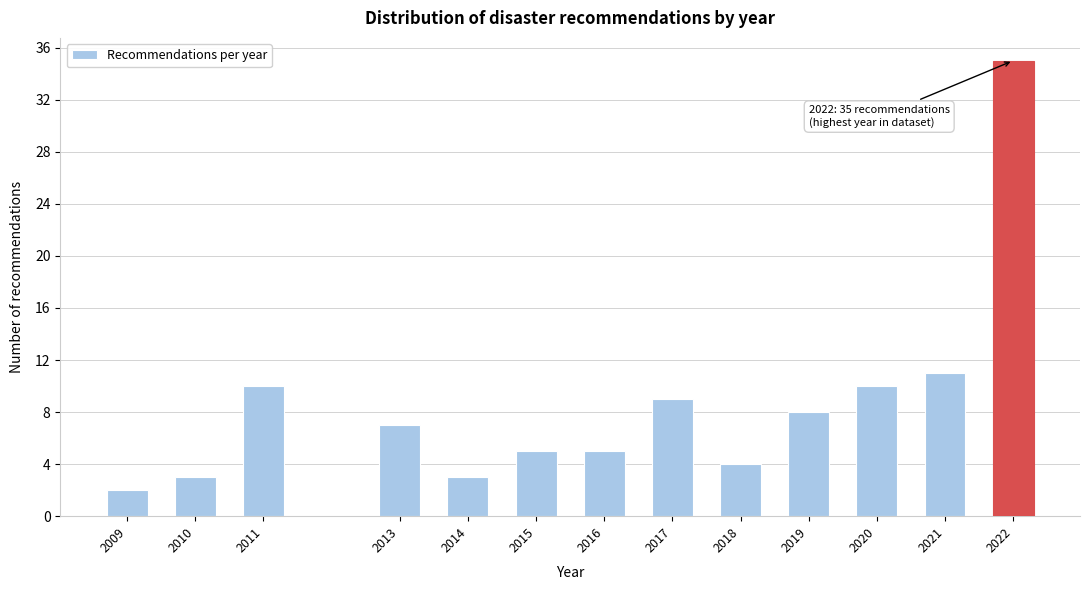

Reading left to right, transcribe all the data shown in this chart.

2009=2	2010=3	2011=10	2013=7	2014=3	2015=5	2016=5	2017=9	2018=4	2019=8	2020=10	2021=11	2022=35